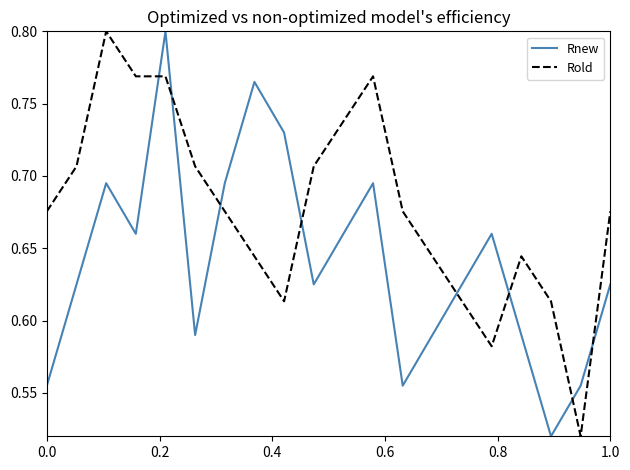

How many intersections are there between Rnew and Rold?

8